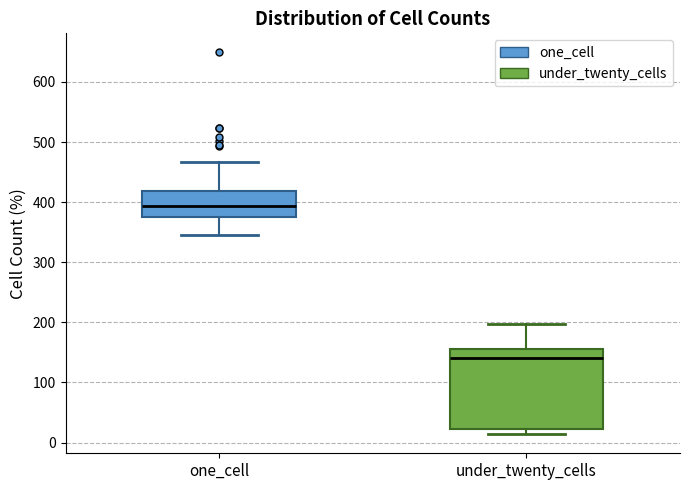

Reading left to right, transcribe this box plot: for each box, give where its median line is, the range the box spans, and where its two whiskers end, as read against the y-axis. The values are not printed on the chart, so give them approximately, as read against the axis.

one_cell: median 390, box 380 to 420, whiskers 350 to 470
under_twenty_cells: median 140, box 20 to 160, whiskers 10 to 200